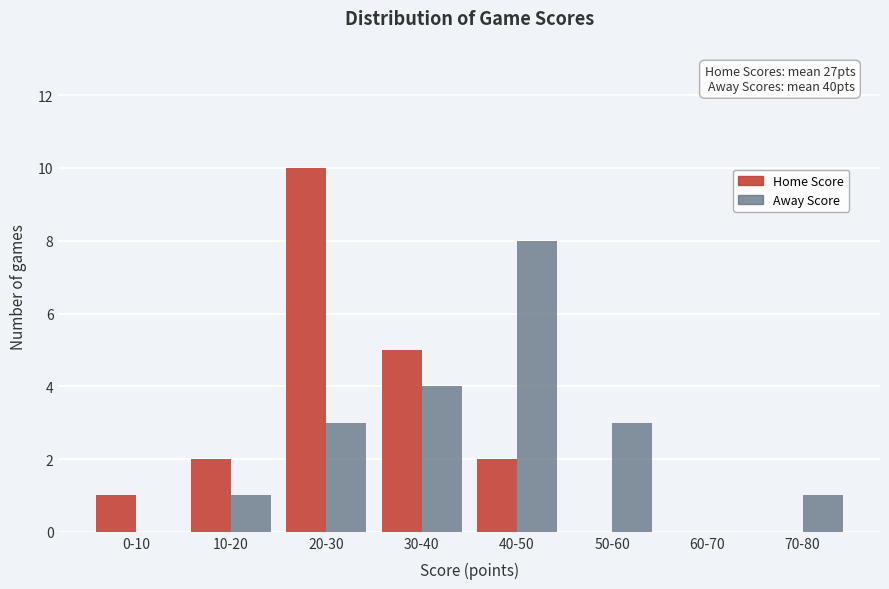

Reading left to right, list all the values displayed in this chart.

Home Score: 0-10=1	10-20=2	20-30=10	30-40=5	40-50=2	50-60=0	60-70=0	70-80=0
Away Score: 0-10=0	10-20=1	20-30=3	30-40=4	40-50=8	50-60=3	60-70=0	70-80=1